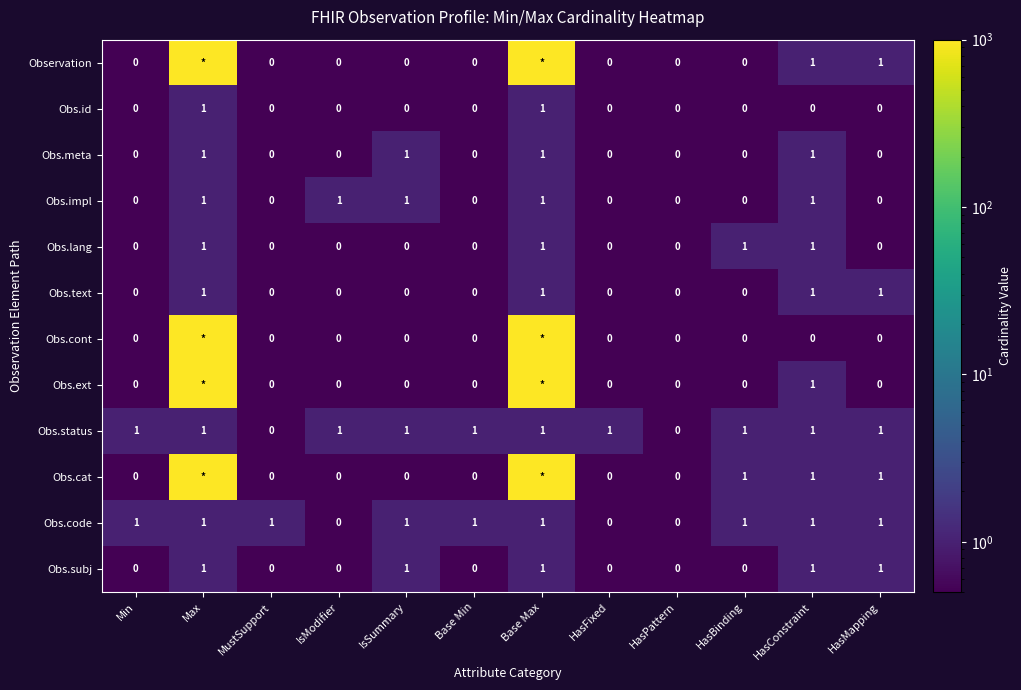

What is the total value across all series at HasBinding?

4